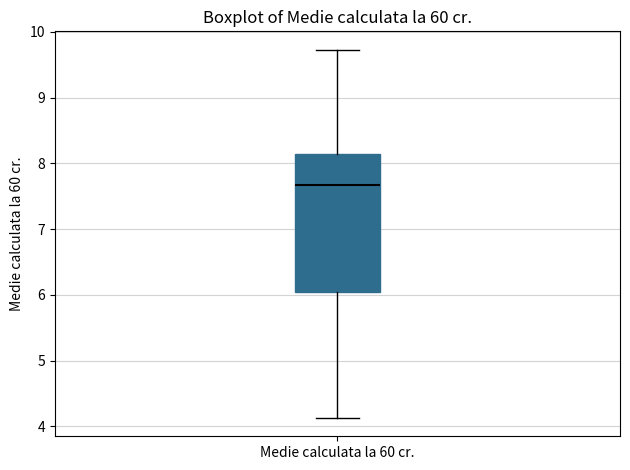

Transcribe this box plot: give where the median line is, the range the box spans, and where the two whiskers end, as read against the y-axis. The values are not printed on the chart, so give them approximately, as read against the axis.

median 7.7, box 6.0 to 8.2, whiskers 4.1 to 9.7